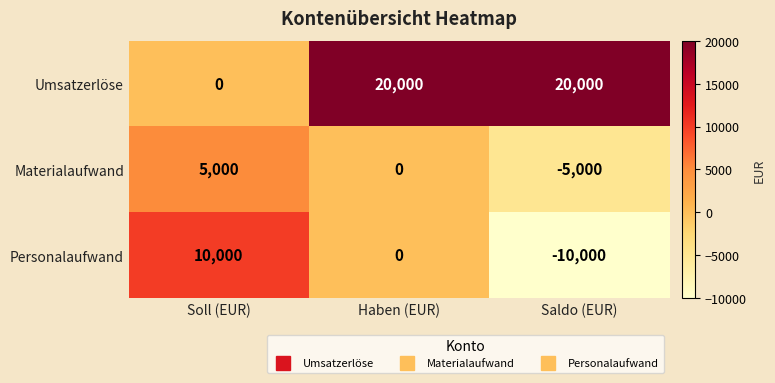

The Umsatzerlöse series shows 35045 at Saldo (EUR). True or false?

False